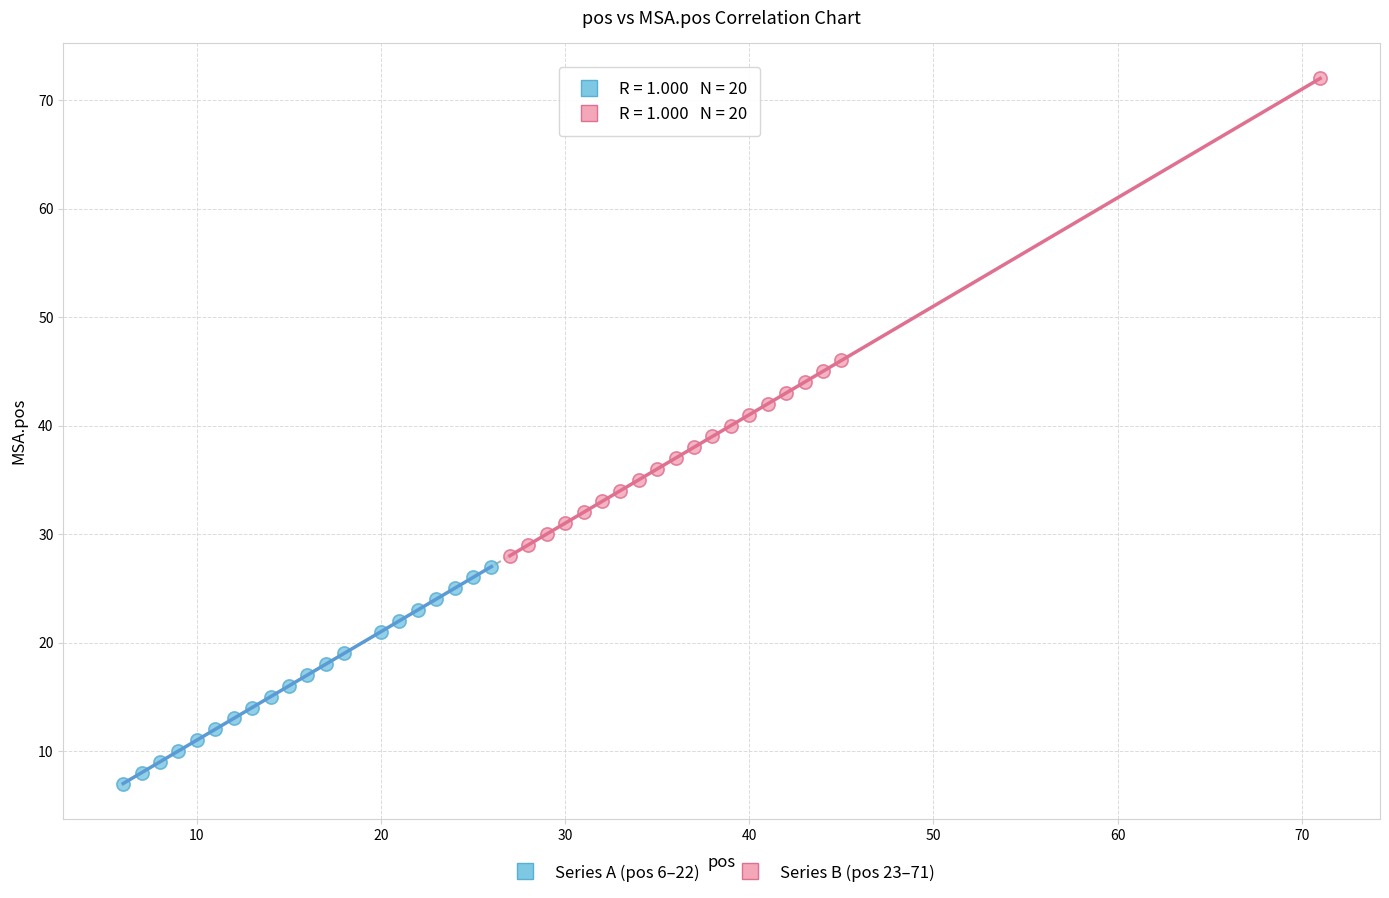

What are all the series names shown in the legend?

Series A (pos 6–22), Series B (pos 23–71)